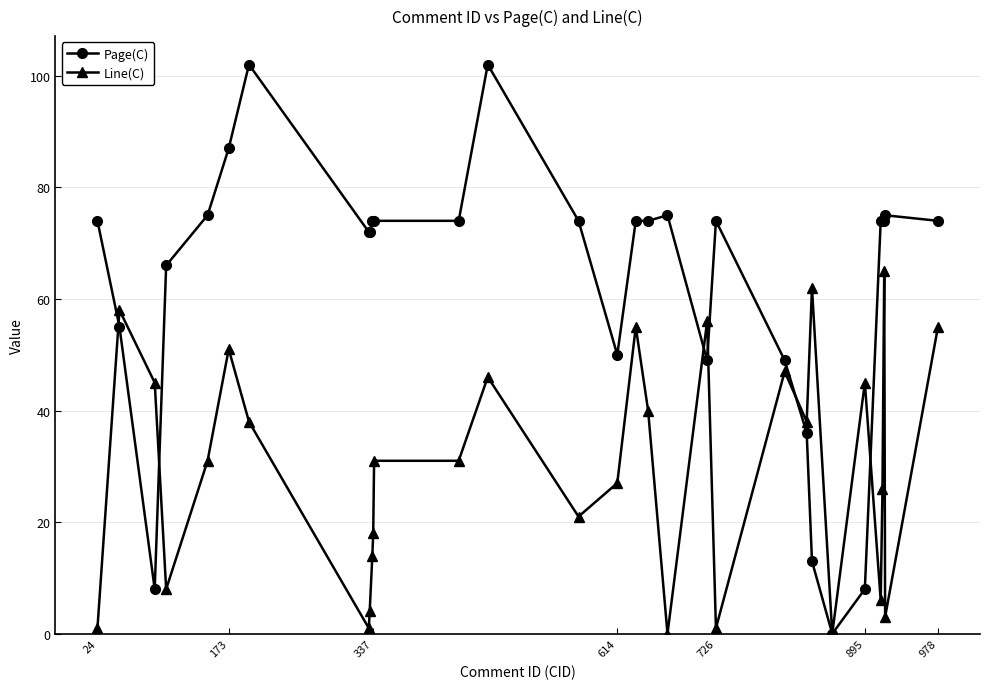

True or false: Line(C) and Page(C) cross at least once.

True